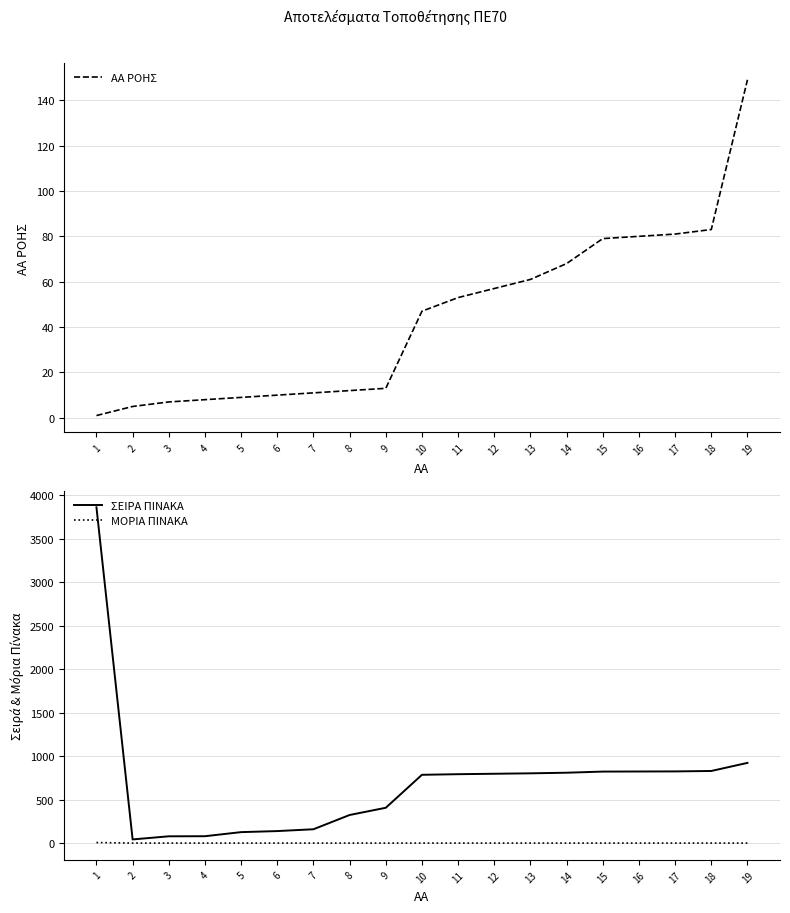

Which has a higher value, 16 or 19?

19